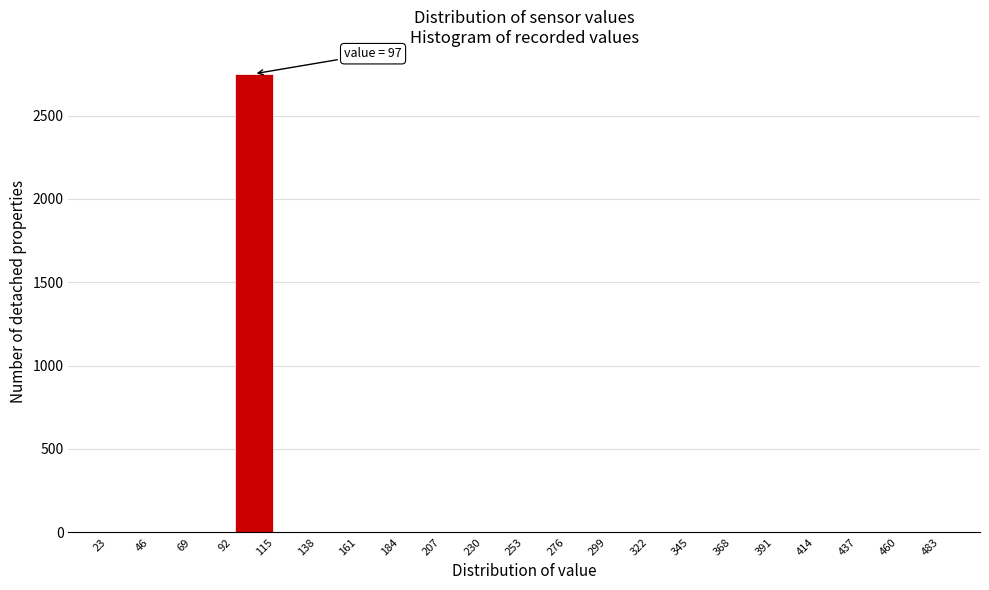

Which range on the x-axis has the tallest bar?

92 to 115